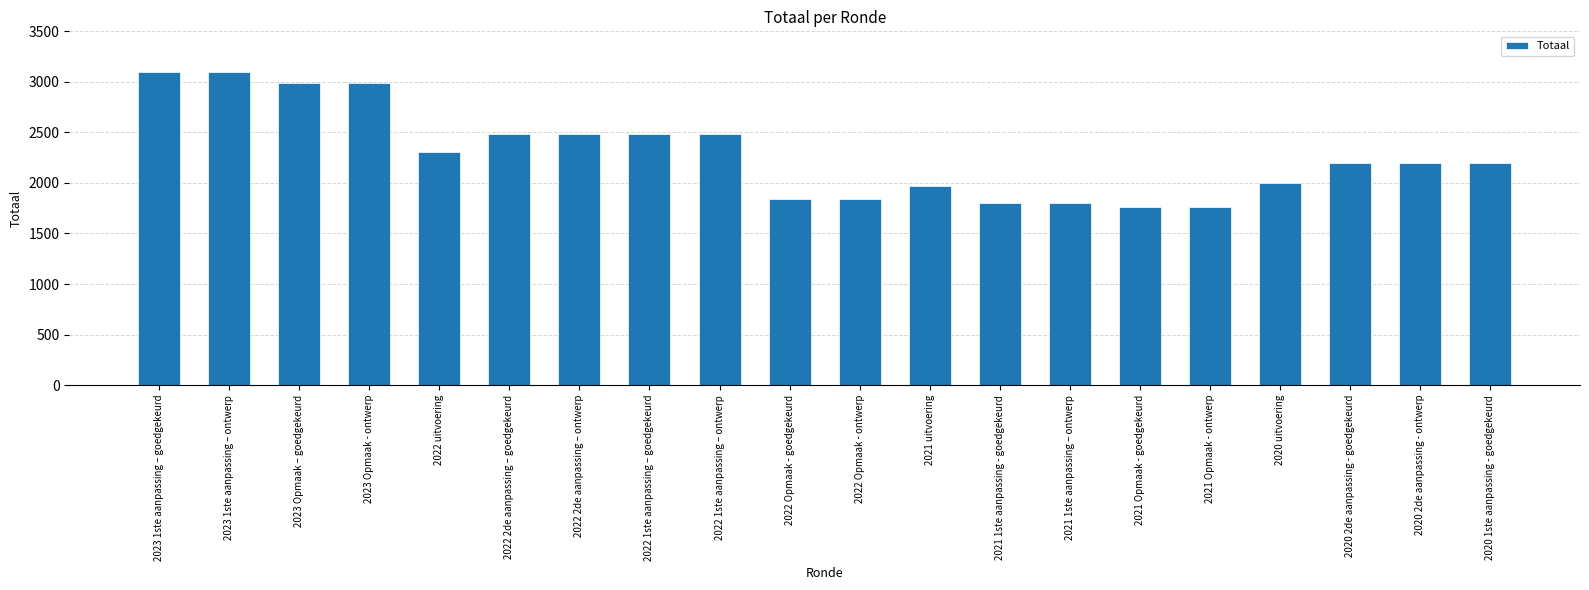

Reading right to left, extract all data points from this chart.

2020 1ste aanpassing - goedgekeurd=2200	2020 2de aanpassing - ontwerp=2200	2020 2de aanpassing - goedgekeurd=2200	2020 uitvoering=2000	2021 Opmaak - ontwerp=1766	2021 Opmaak - goedgekeurd=1766	2021 1ste aanpassing – ontwerp=1801	2021 1ste aanpassing - goedgekeurd=1801	2021 uitvoering=1968	2022 Opmaak - ontwerp=1844	2022 Opmaak - goedgekeurd=1844	2022 1ste aanpassing – ontwerp=2482	2022 1ste aanpassing – goedgekeurd=2482	2022 2de aanpassing – ontwerp=2482	2022 2de aanpassing – goedgekeurd=2482	2022 uitvoering=2308	2023 Opmaak - ontwerp=2992	2023 Opmaak – goedgekeurd=2992	2023 1ste aanpassing – ontwerp=3093	2023 1ste aanpassing – goedgekeurd=3093